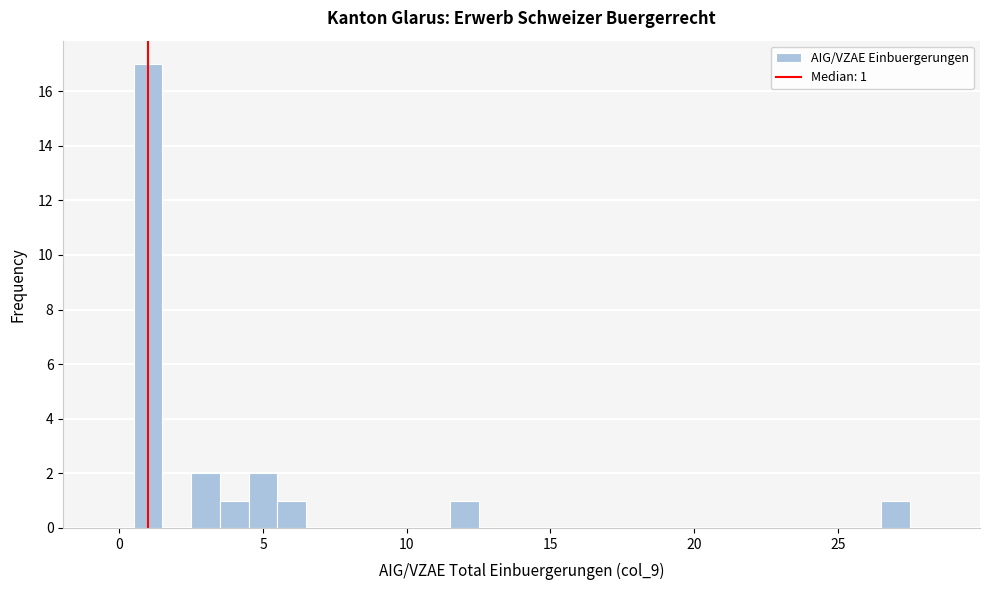

Around what value on the x-axis is the tallest bar? Give the approximate position of its centre, as read against the axis.

1.0